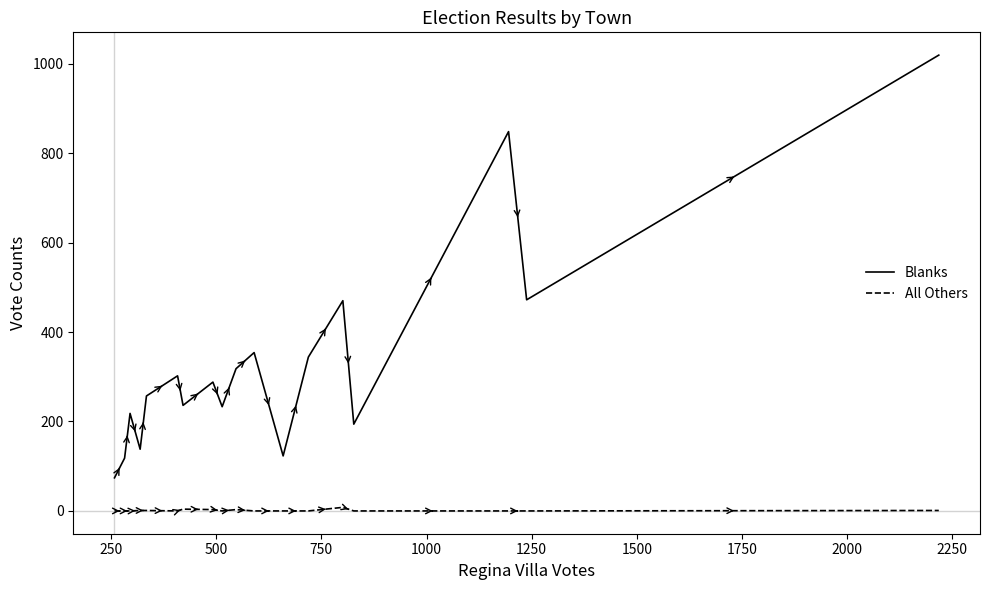

Which series has the widest spread of values?

Blanks